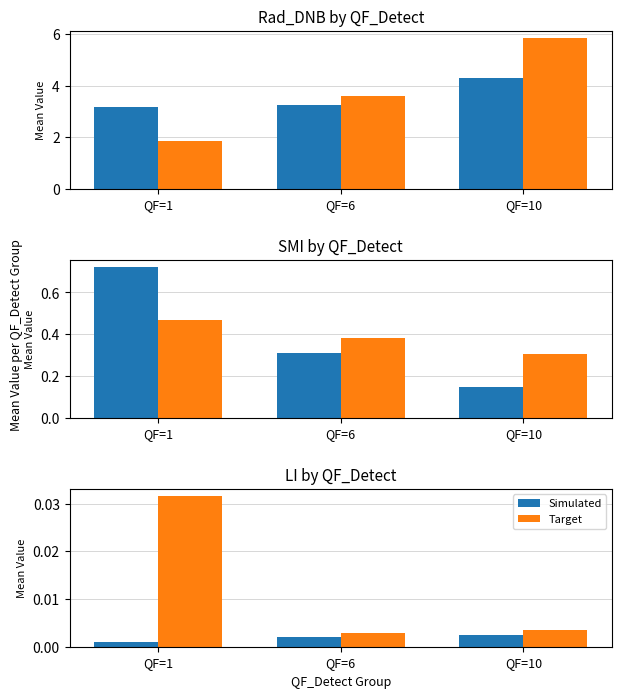

What are all the series names shown in the legend?

Simulated, Target